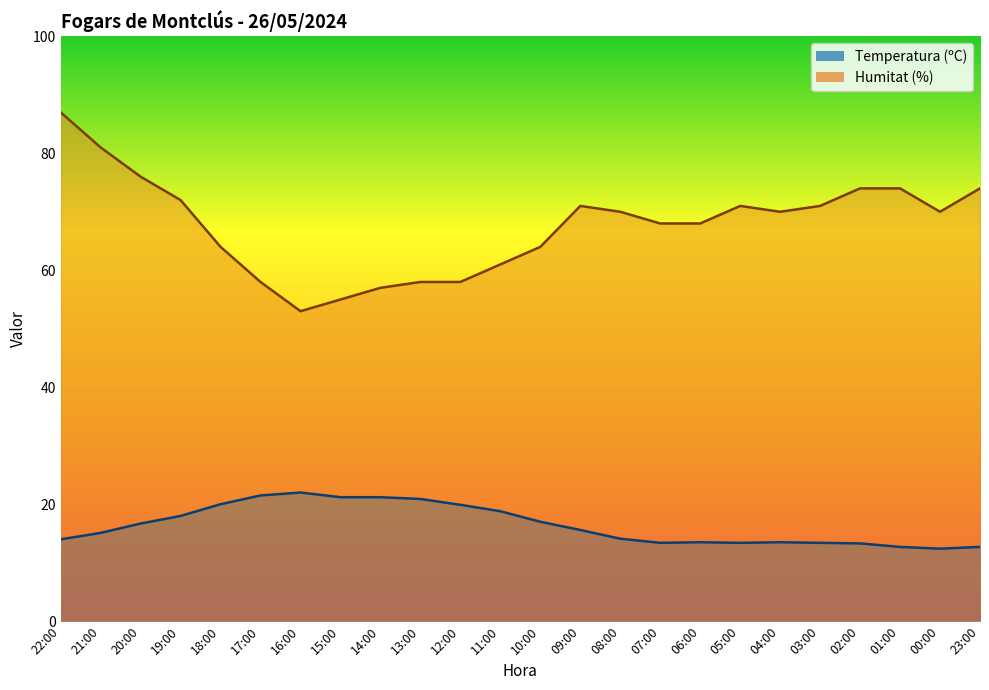

How many lines are shown in the chart?

2